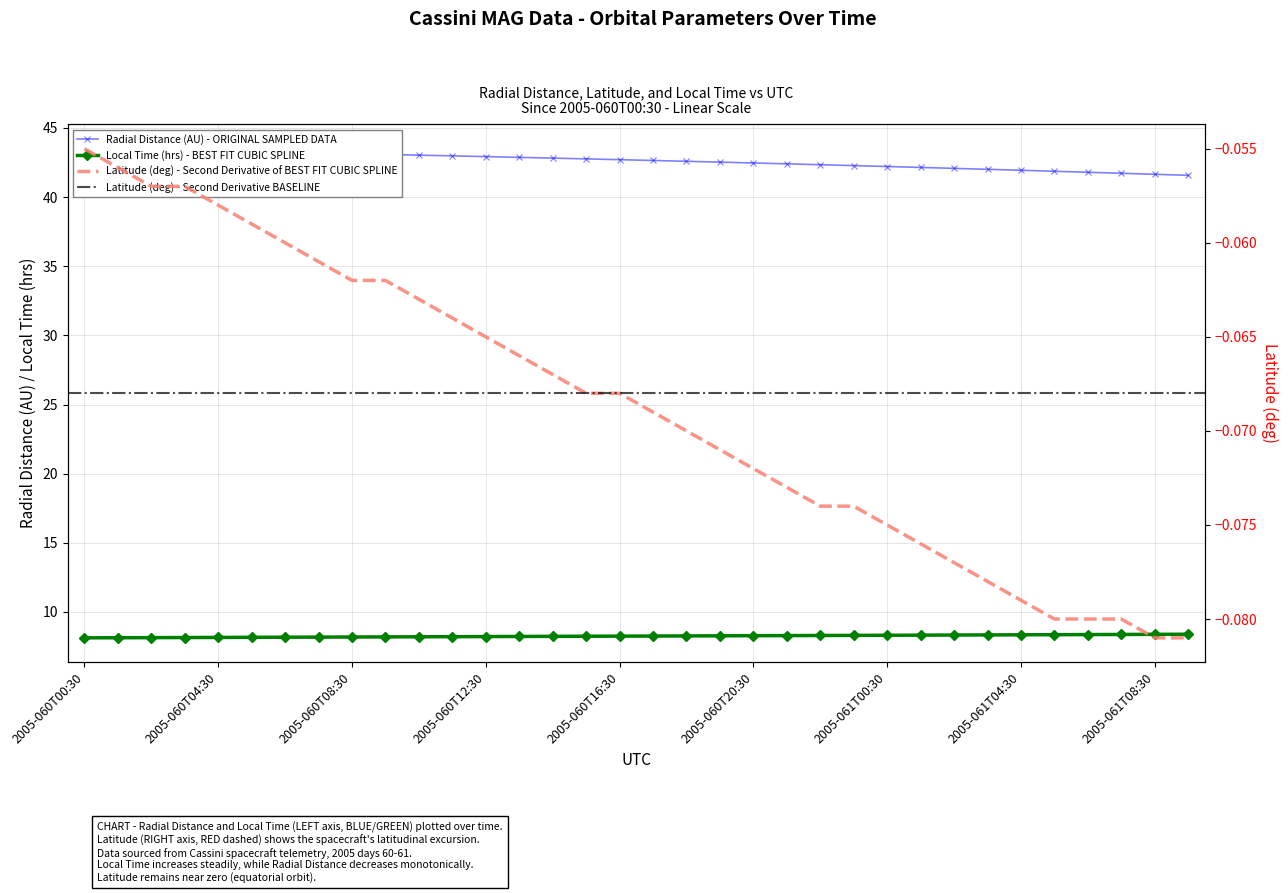

What is the label of the 20th point from the right?

2005-060T14:30